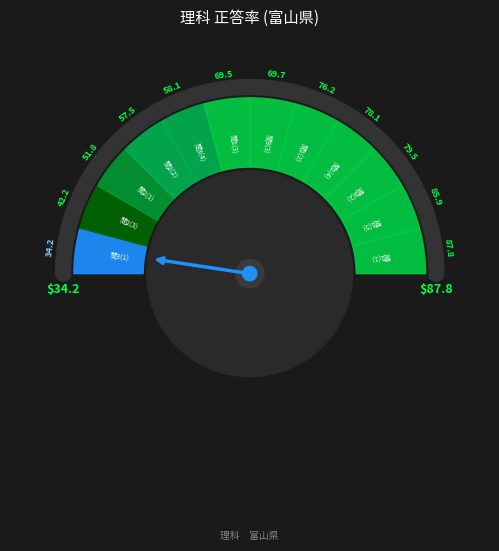

What is the ratio of the value at 8 to the value at 5?

0.5